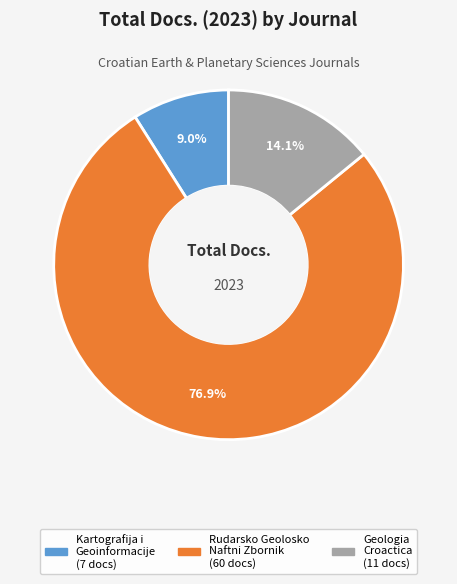

Is there a majority slice in this chart?

Yes